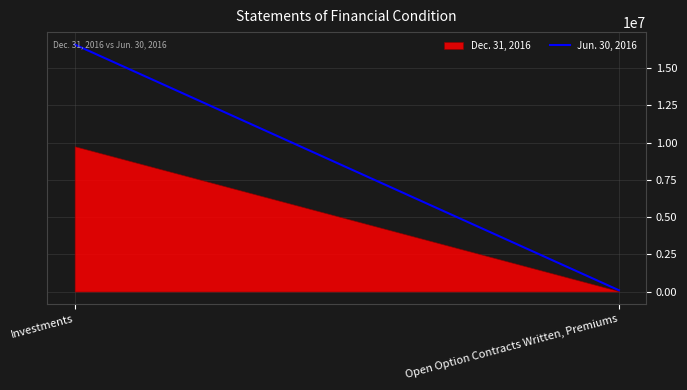

List the labels in order of value, smallest first.

Open Option Contracts Written, Premiums, Investments